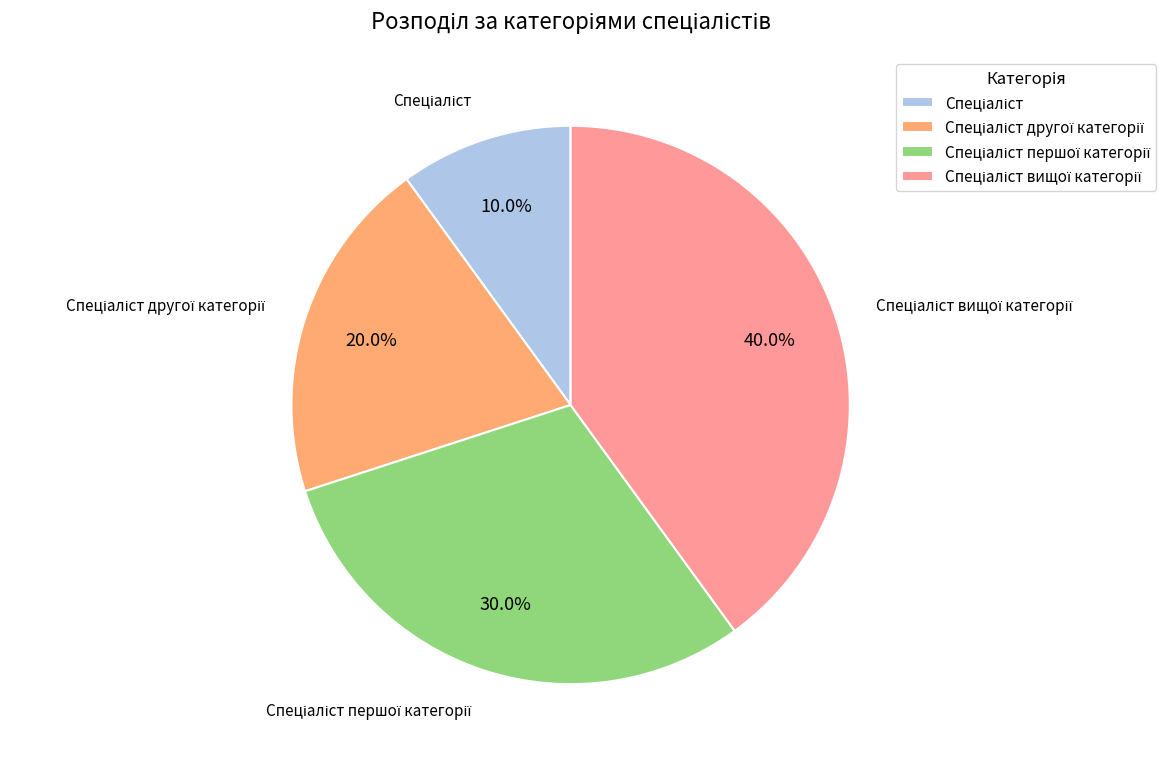

Is there any slice that represents more than half of the pie?

No